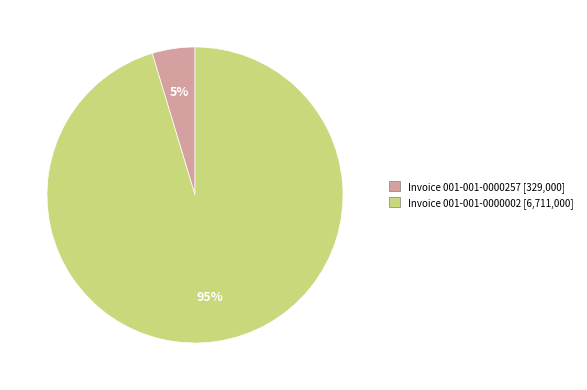

Rank the categories by value from highest to lowest.

001-001-0000002, 001-001-0000257